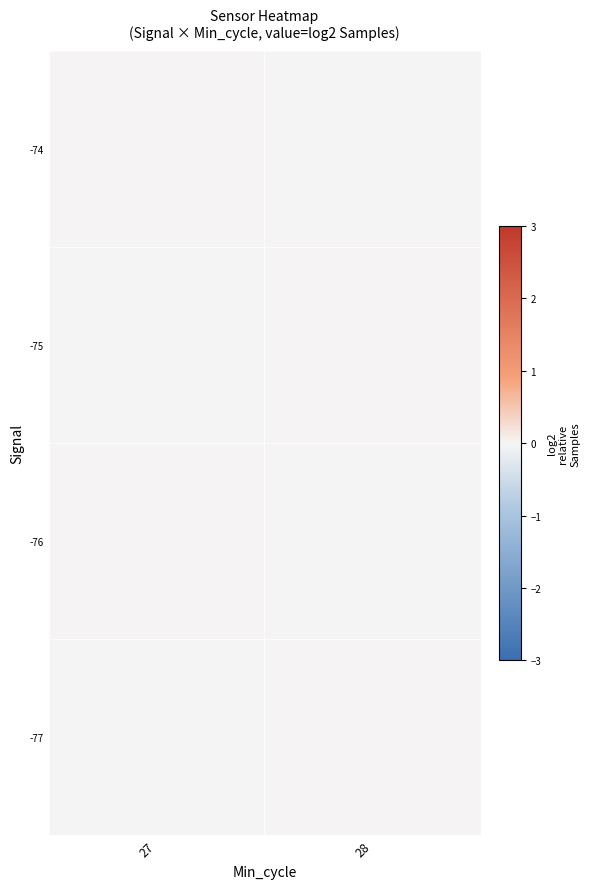

Reading left to right, what are all the values shown in this chart?

-74: 27=0.0	28=-0.0
-75: 27=-0.0	28=0.0
-76: 27=0.0	28=-0.0
-77: 27=-0.0	28=0.0